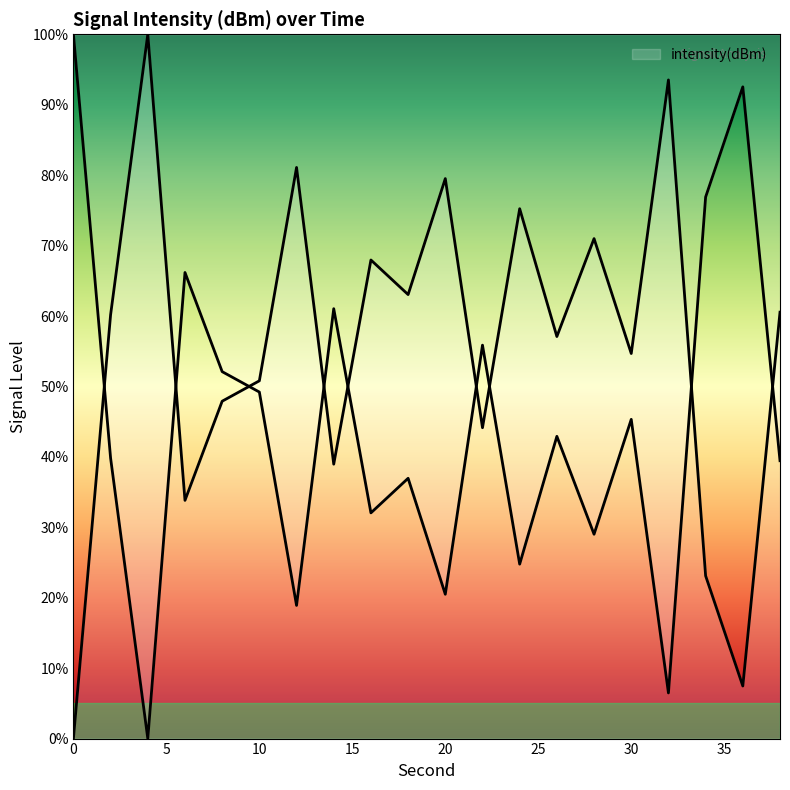

What is the approximate value at 28?

71.0